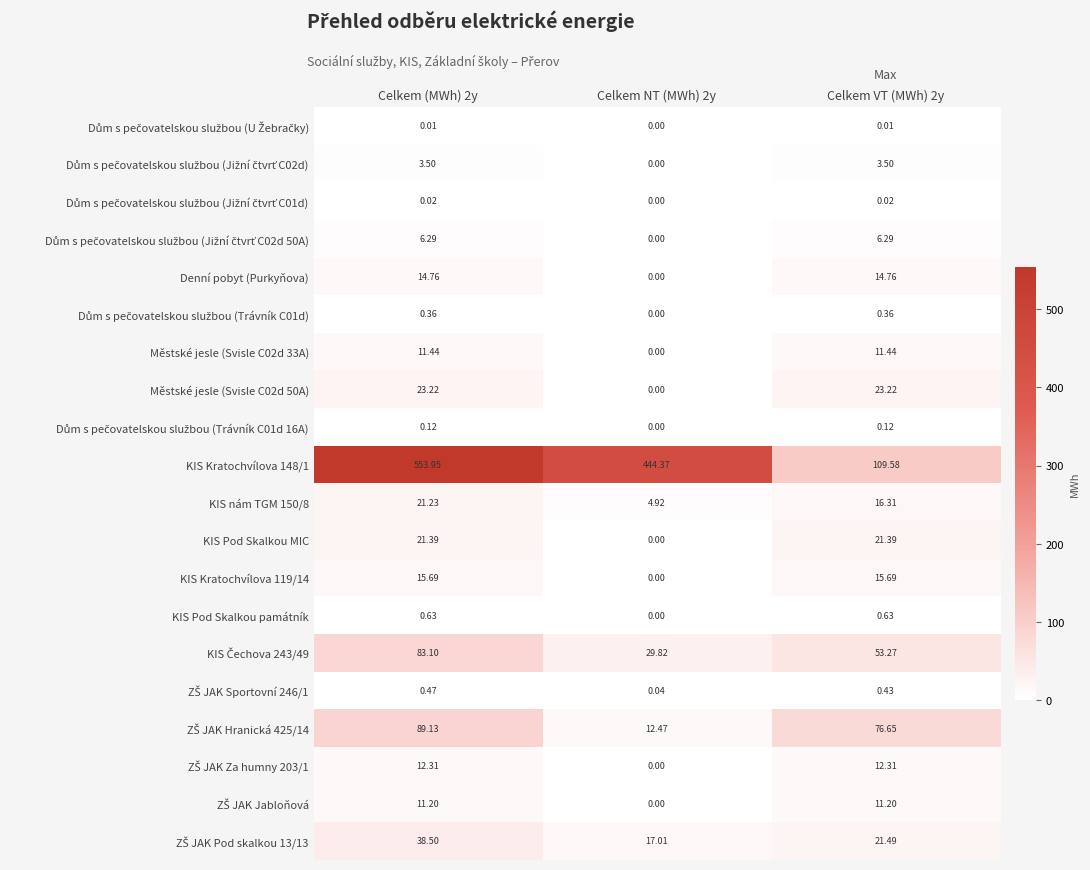

What is the total value across all series at Celkem (MWh) 2y?

907.3